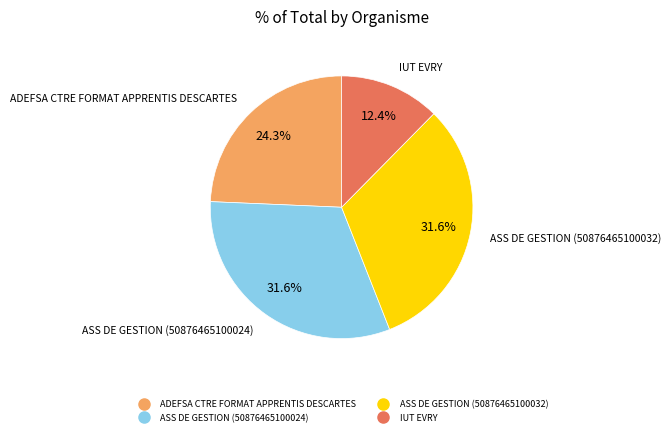

Is the sum of ASS DE GESTION (50876465100032) and IUT EVRY greater than half?

No